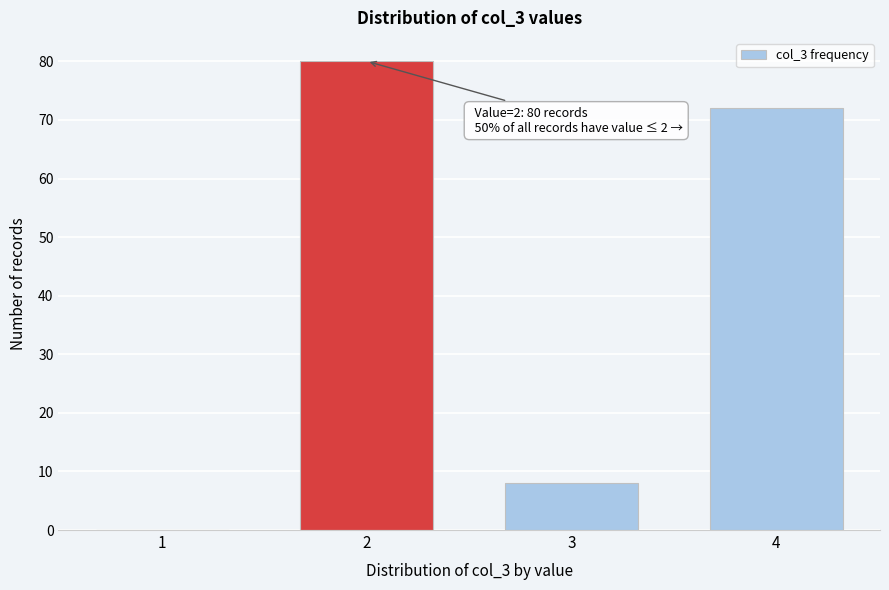

Reading left to right, list all the values displayed in this chart.

1=0	2=80	3=8	4=72